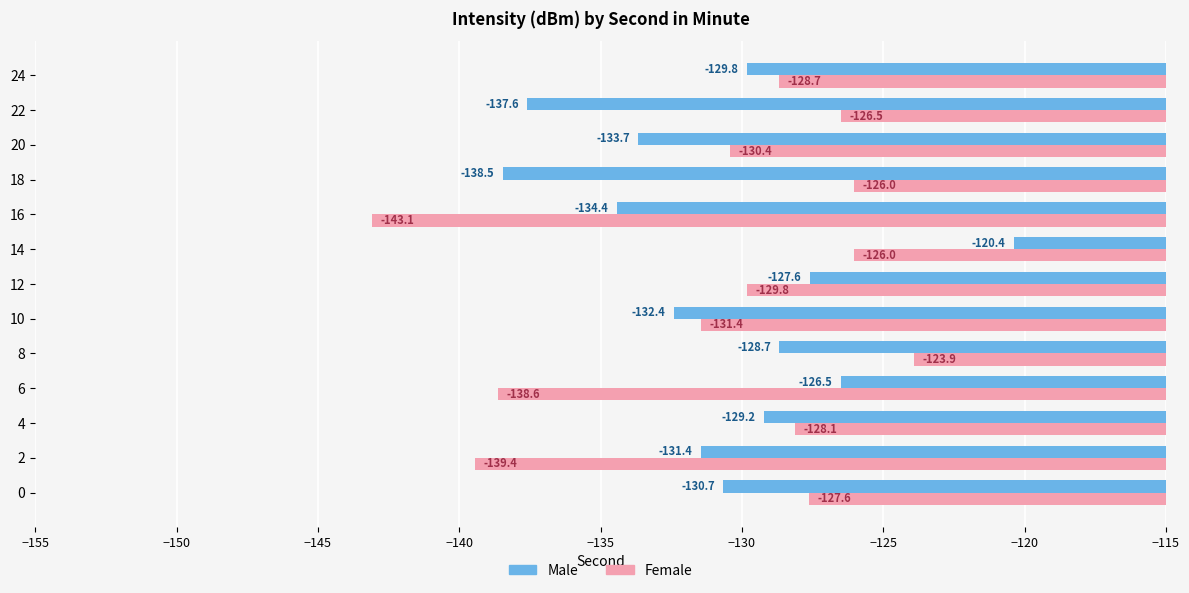

Which category has the highest value in the Female series?

8